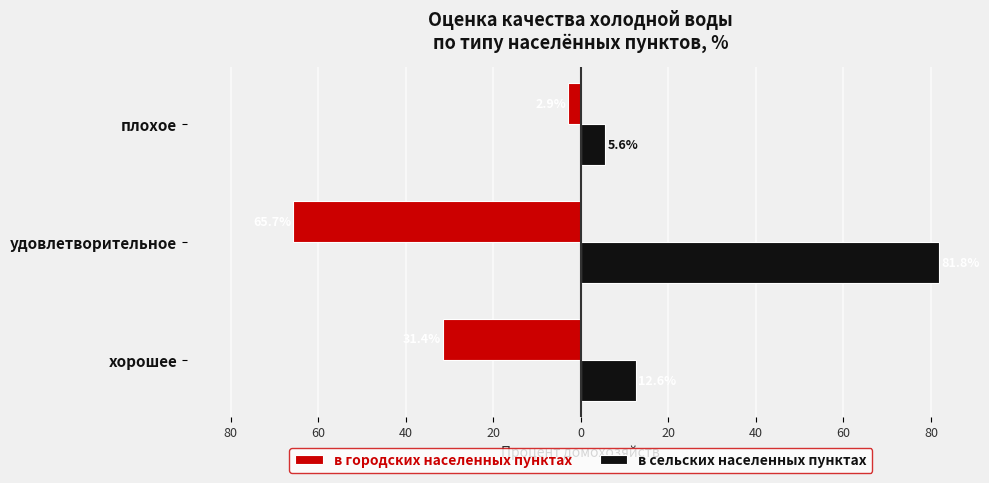

What are all the series names shown in the legend?

в городских населенных пунктах, в сельских населенных пунктах